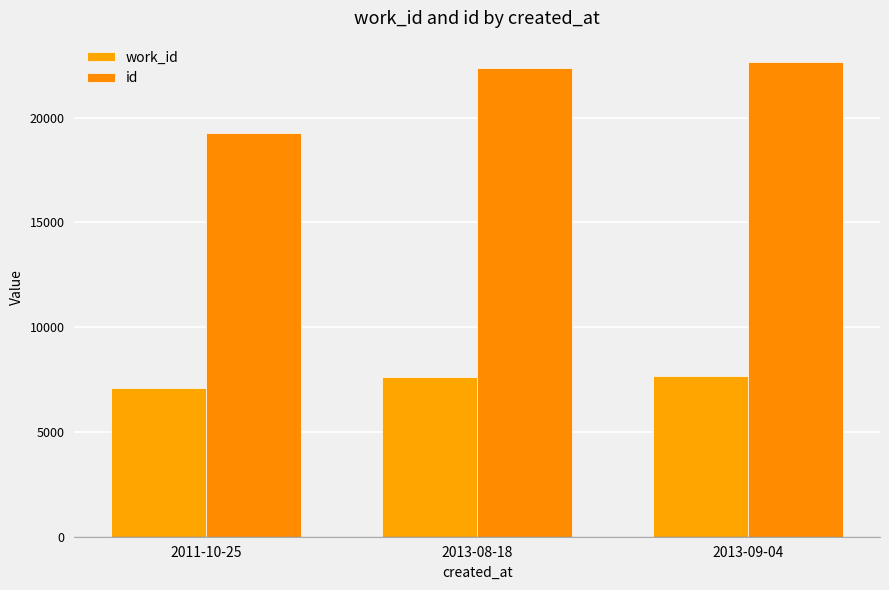

What is the value of the id bar at the 2nd from the left?

22385